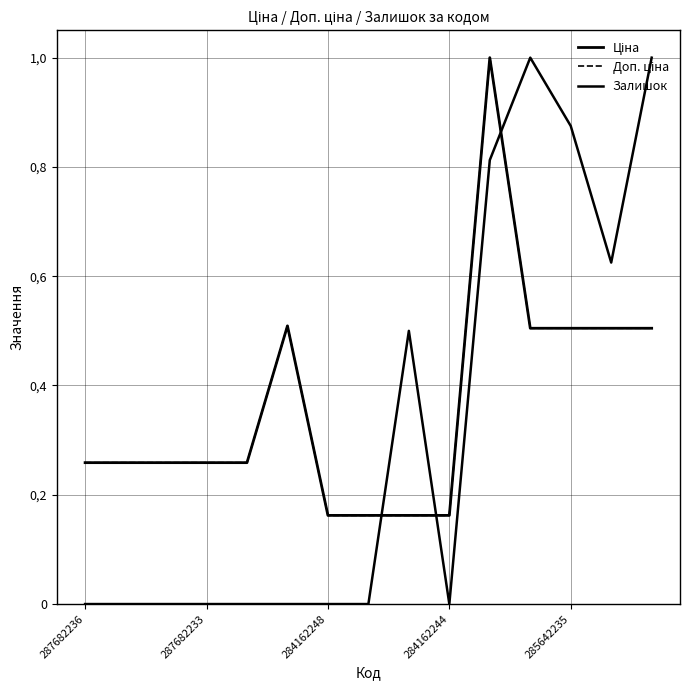

Does the chart have visible grid lines?

Yes